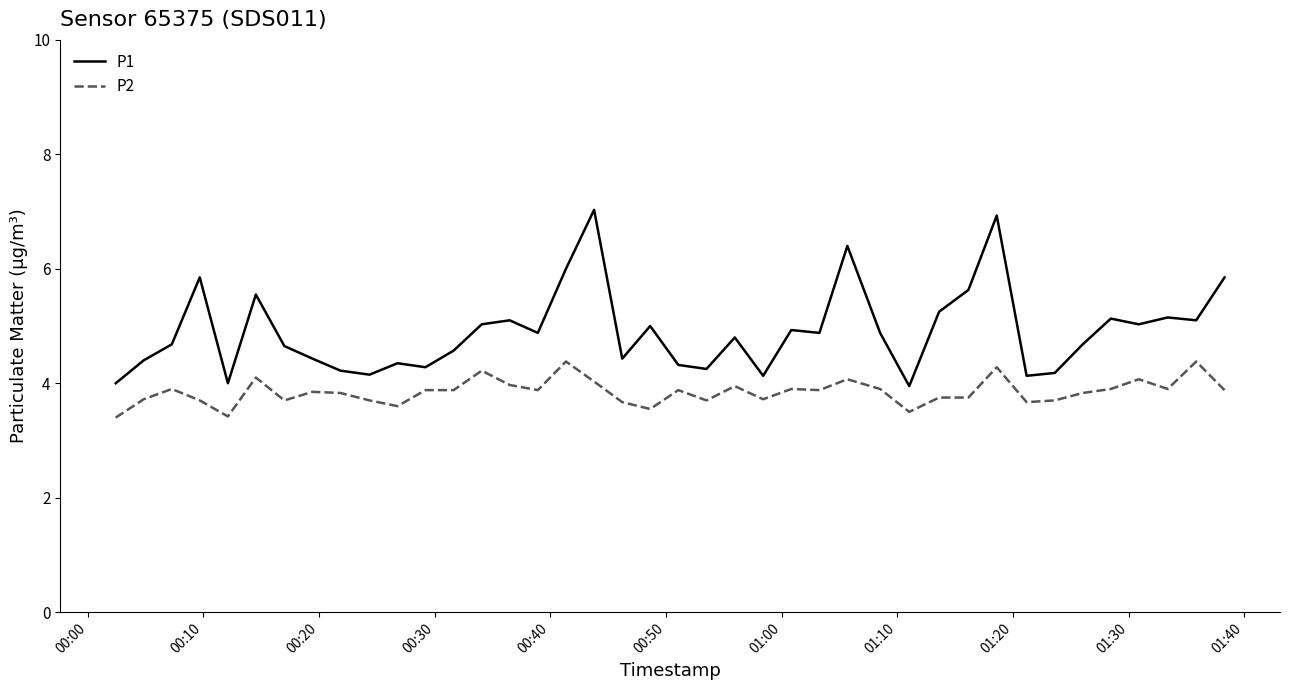

Which series has the largest range (max minus min)?

P1